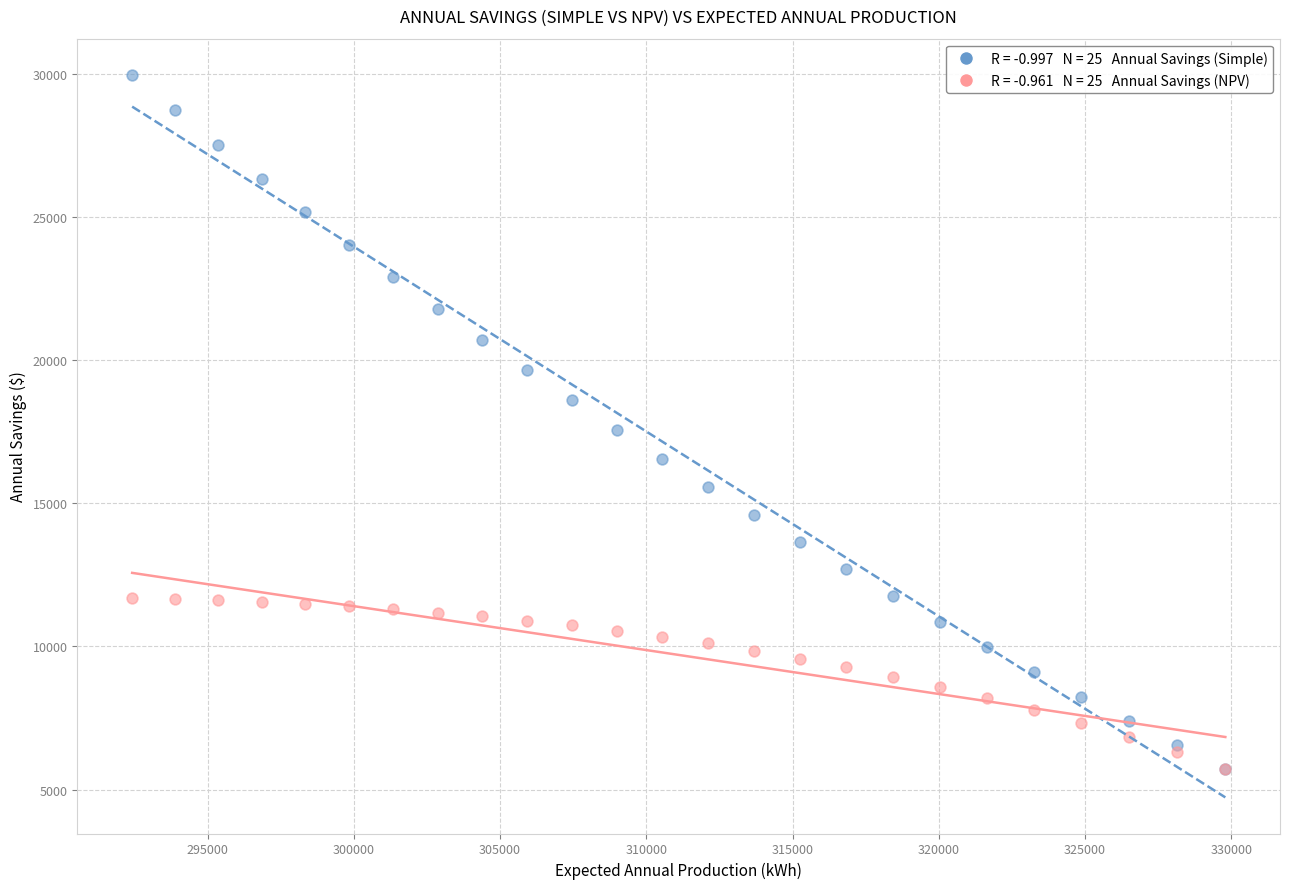

Across all series, what Y value is closest to 17850?

17564.4